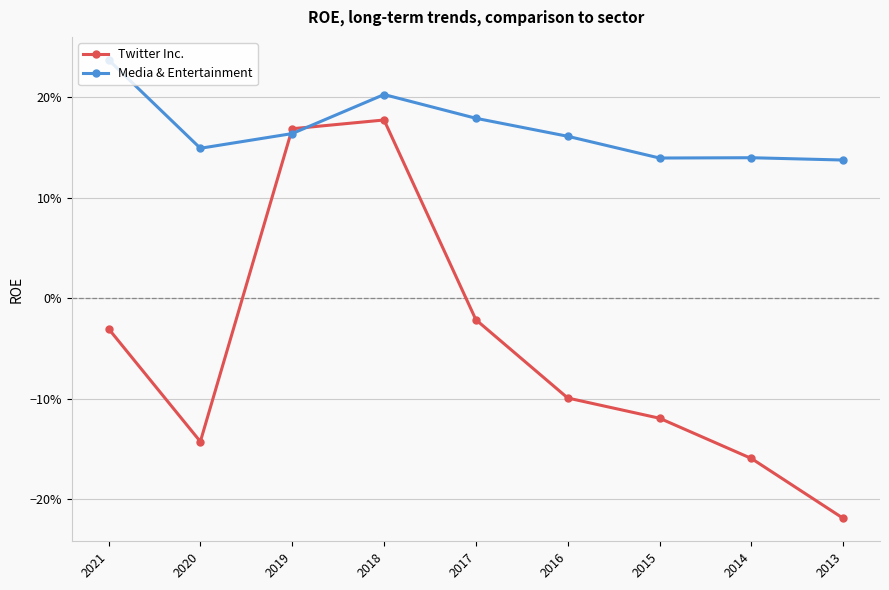

What are all the series names shown in the legend?

Twitter Inc., Media & Entertainment